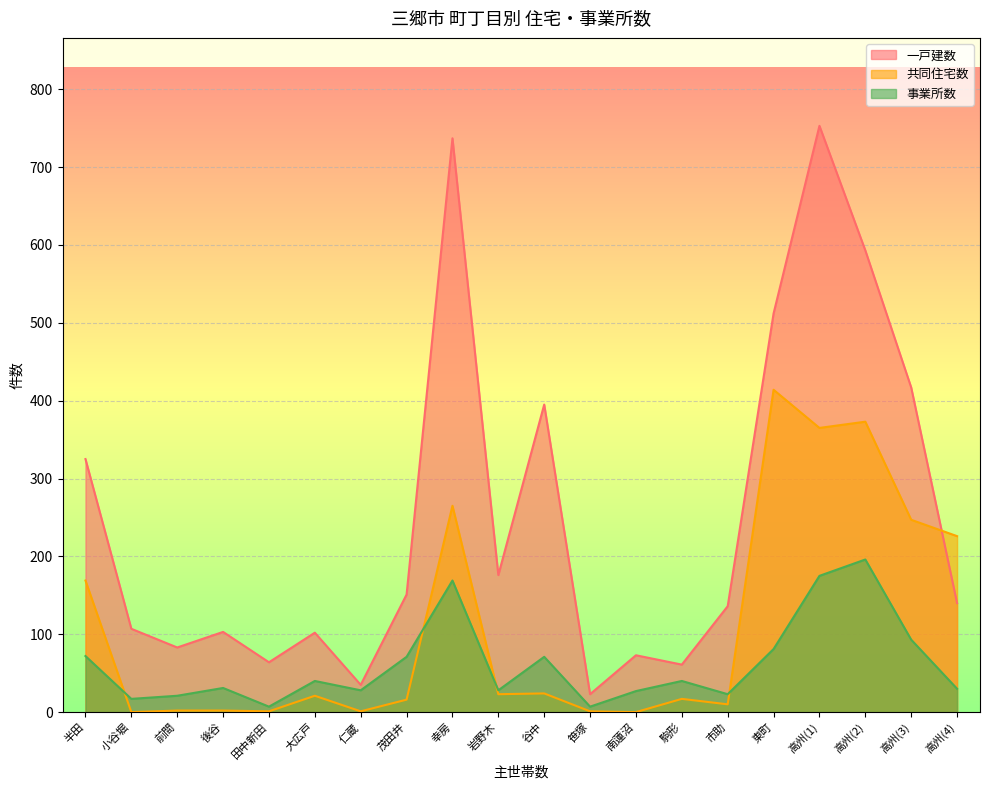

What is the label of the 20th point from the right?

半田